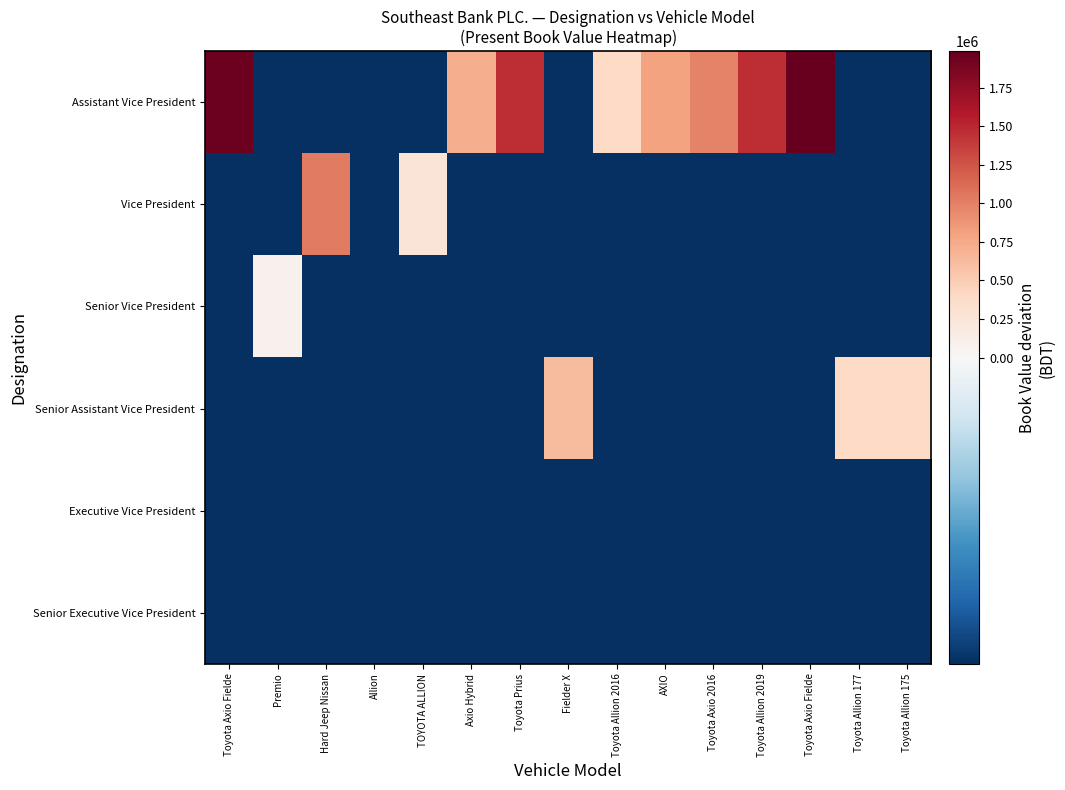

Reading left to right, what are all the values shown in this chart?

Assistant Vice President: Toyota Axio Fielde=1952535.0	Premio=-165465.0	Hard Jeep Nissan=-165465.0	Allion=-165465.0	TOYOTA ALLION=-165465.0	Axio Hybrid=727265.0	Toyota Prius=1466460.0	Fielder X=-165465.0	Toyota Allion 2016=393163.0	AXIO=797685.0	Toyota Axio 2016=991545.0	Toyota Allion 2019=1466460.0	Toyota Axio Fielde=1986535.0	Toyota Allion 177=-165465.0	Toyota Allion 175=-165465.0
Vice President: Toyota Axio Fielde=-165465.0	Premio=-165465.0	Hard Jeep Nissan=1028065.0	Allion=-165465.0	TOYOTA ALLION=257058.0	Axio Hybrid=-165465.0	Toyota Prius=-165465.0	Fielder X=-165465.0	Toyota Allion 2016=-165465.0	AXIO=-165465.0	Toyota Axio 2016=-165465.0	Toyota Allion 2019=-165465.0	Toyota Axio Fielde=-165465.0	Toyota Allion 177=-165465.0	Toyota Allion 175=-165465.0
Senior Vice President: Toyota Axio Fielde=-165465.0	Premio=90732.0	Hard Jeep Nissan=-165465.0	Allion=-165465.0	TOYOTA ALLION=-165465.0	Axio Hybrid=-165465.0	Toyota Prius=-165465.0	Fielder X=-165465.0	Toyota Allion 2016=-165465.0	AXIO=-165465.0	Toyota Axio 2016=-165465.0	Toyota Allion 2019=-165465.0	Toyota Axio Fielde=-165465.0	Toyota Allion 177=-165465.0	Toyota Allion 175=-165465.0
Senior Assistant Vice President: Toyota Axio Fielde=-165465.0	Premio=-165465.0	Hard Jeep Nissan=-165465.0	Allion=-165465.0	TOYOTA ALLION=-165465.0	Axio Hybrid=-165465.0	Toyota Prius=-165465.0	Fielder X=634535.0	Toyota Allion 2016=-165465.0	AXIO=-165465.0	Toyota Axio 2016=-165465.0	Toyota Allion 2019=-165465.0	Toyota Axio Fielde=-165465.0	Toyota Allion 177=393768.0	Toyota Allion 175=389535.0
Executive Vice President: Toyota Axio Fielde=-165465.0	Premio=-165465.0	Hard Jeep Nissan=-165465.0	Allion=-165465.0	TOYOTA ALLION=-165465.0	Axio Hybrid=-165465.0	Toyota Prius=-165465.0	Fielder X=-165465.0	Toyota Allion 2016=-165465.0	AXIO=-165465.0	Toyota Axio 2016=-165465.0	Toyota Allion 2019=-165465.0	Toyota Axio Fielde=-165465.0	Toyota Allion 177=-165465.0	Toyota Allion 175=-165465.0
Senior Executive Vice President: Toyota Axio Fielde=-165465.0	Premio=-165465.0	Hard Jeep Nissan=-165465.0	Allion=-165465.0	TOYOTA ALLION=-165465.0	Axio Hybrid=-165465.0	Toyota Prius=-165465.0	Fielder X=-165465.0	Toyota Allion 2016=-165465.0	AXIO=-165465.0	Toyota Axio 2016=-165465.0	Toyota Allion 2019=-165465.0	Toyota Axio Fielde=-165465.0	Toyota Allion 177=-165465.0	Toyota Allion 175=-165465.0